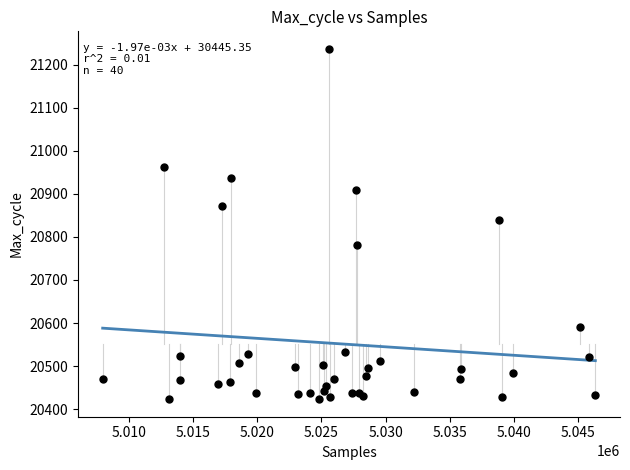

What Y value in the scatter plot is closest to 20830?

20839